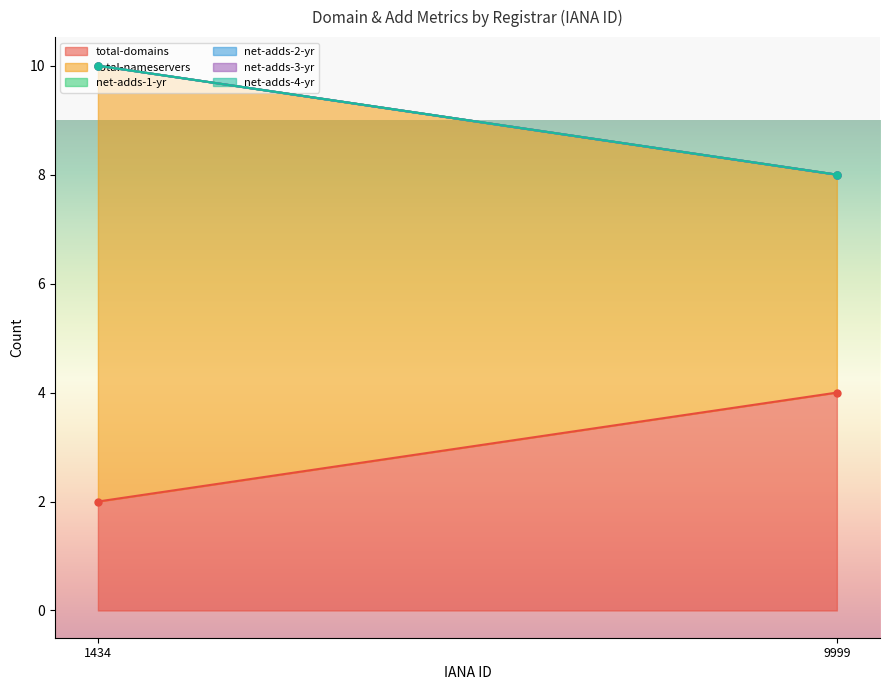

At 1434, list the series in order from largest to smallest.

total-nameservers, total-domains, net-adds-1-yr, net-adds-2-yr, net-adds-3-yr, net-adds-4-yr